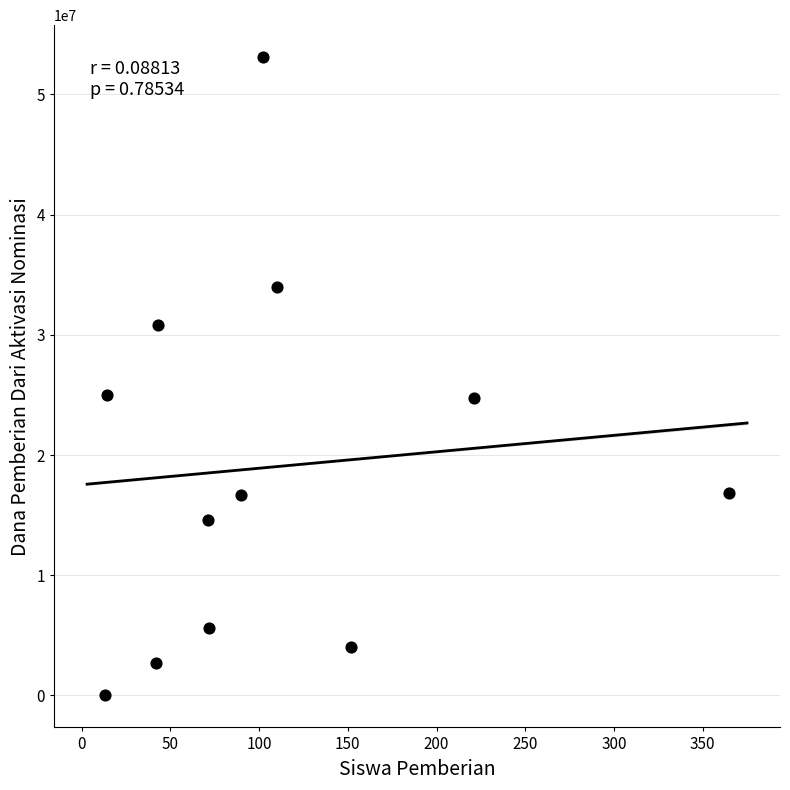

What is the average Y value?

19012500